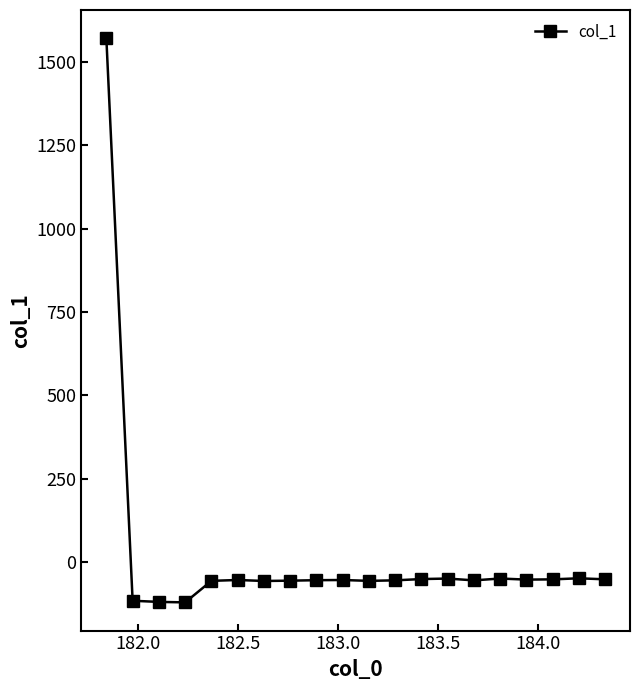

What is the difference between the maximum and minimum values?

1692.6